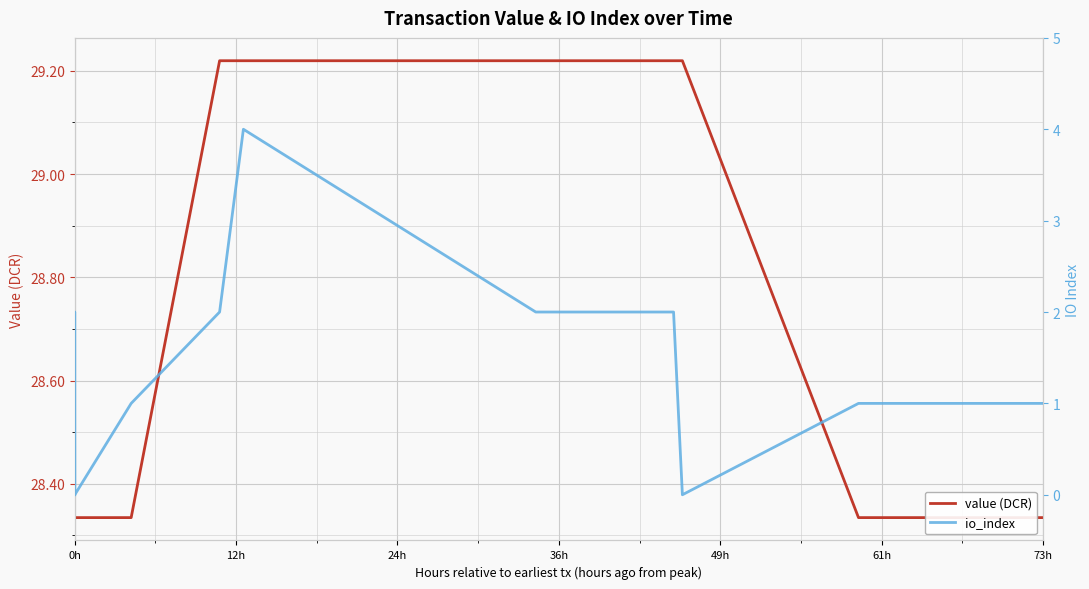

How many distinct data groups are displayed?

2